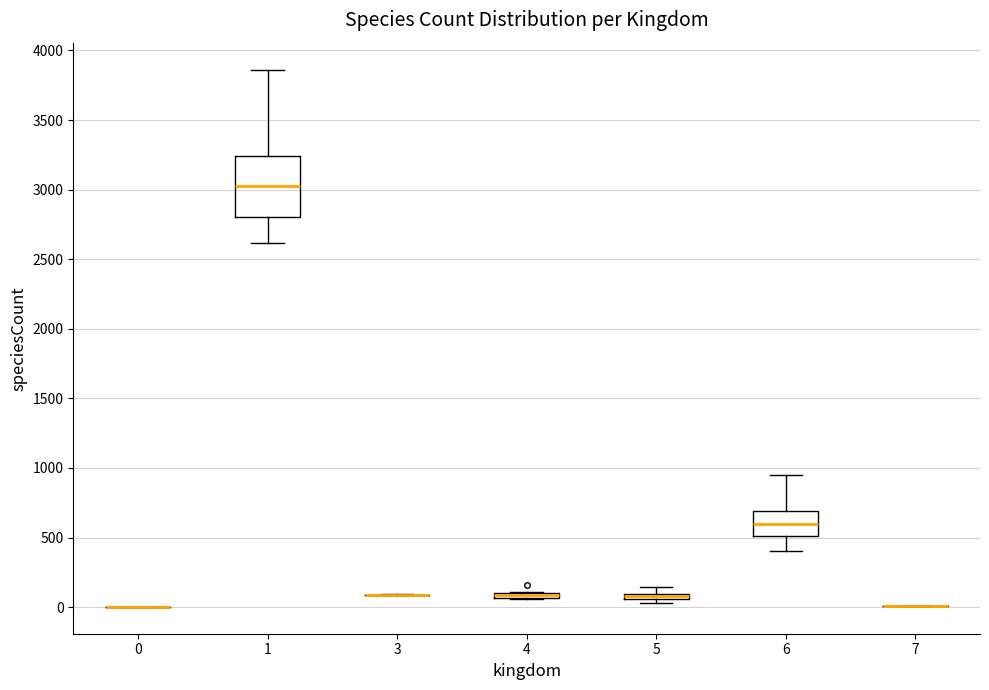

Comparing the boxes themselves (not the whiskers), which one is the tallest?

1